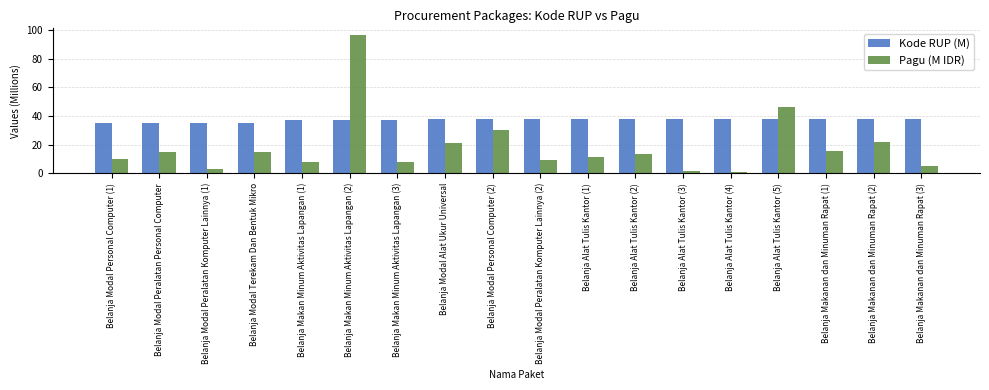

Rank the series by their average value, from lowest to highest.

Pagu (M IDR), Kode RUP (M)